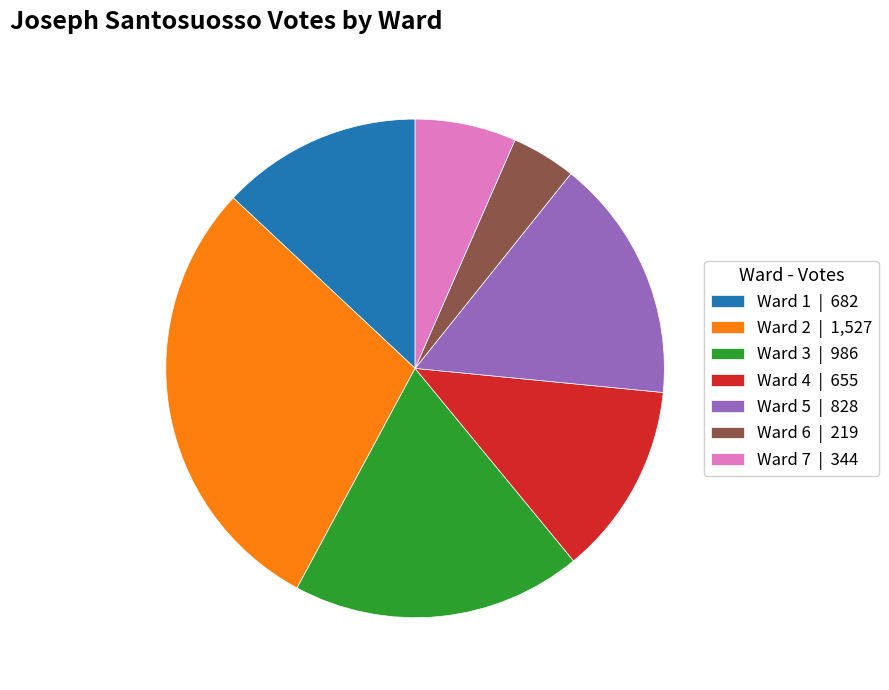

Count the number of slices in the pie.

7